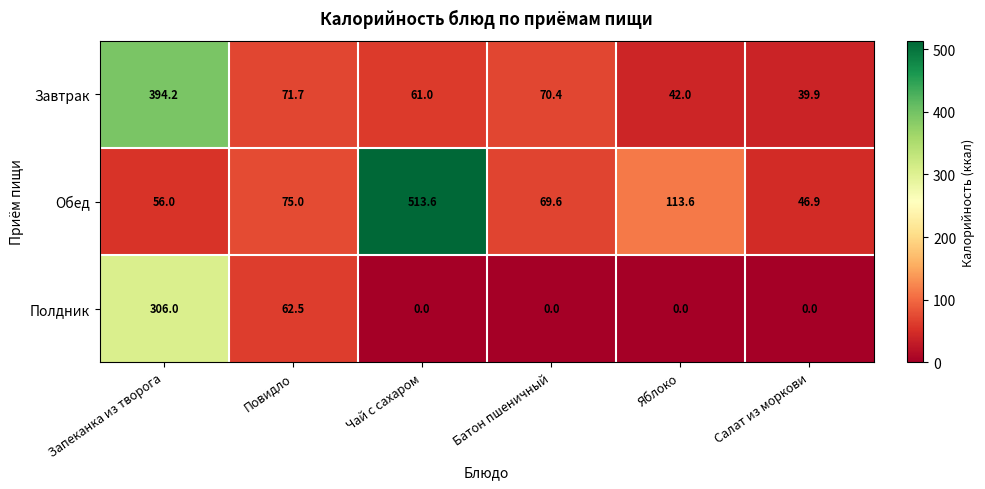

Which series has the largest total across all categories?

Обед